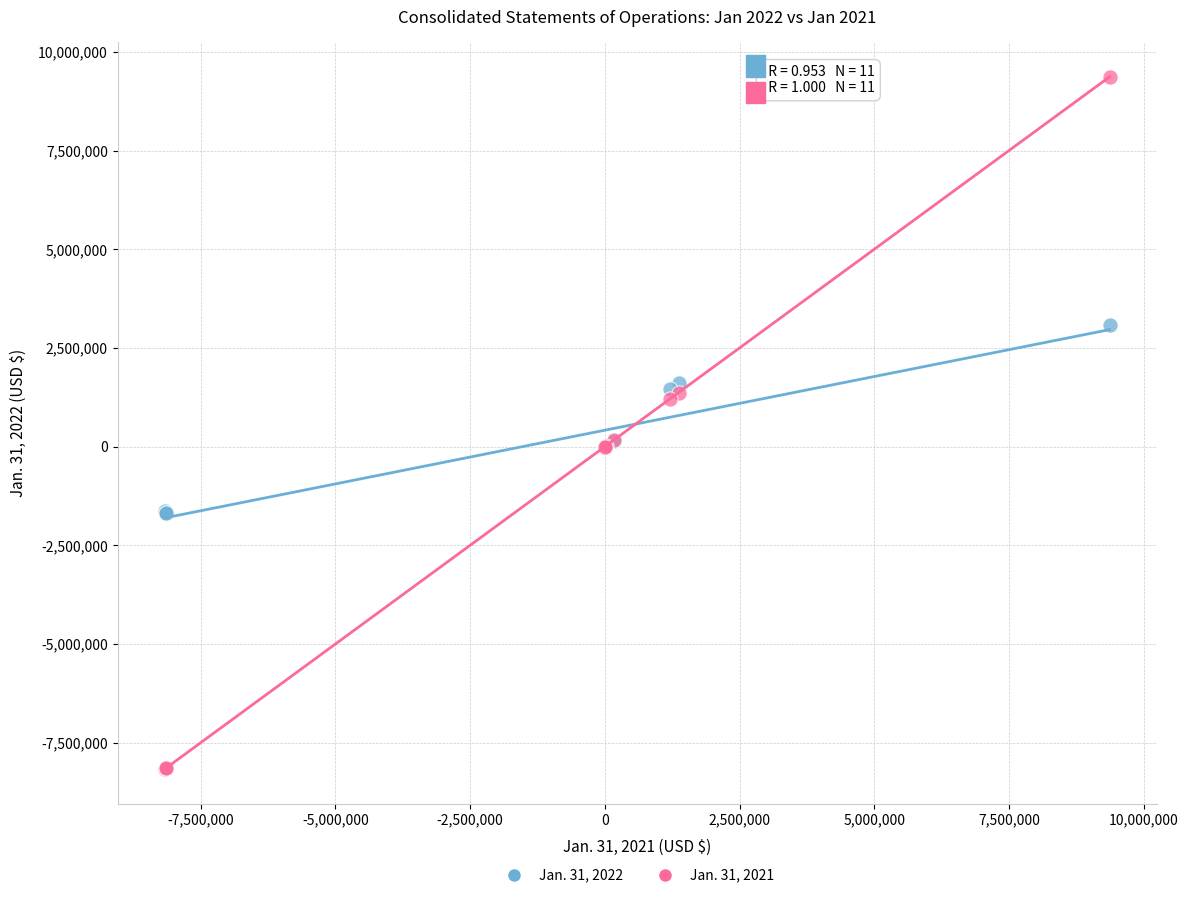

Which series reaches the maximum Y coordinate?

Jan. 31, 2021